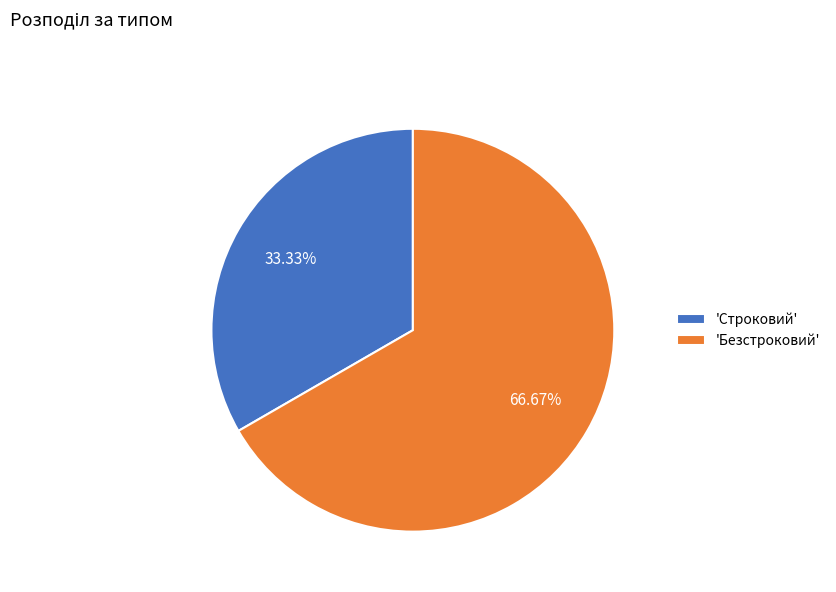

Is 'Безстроковий' the majority of the pie?

Yes